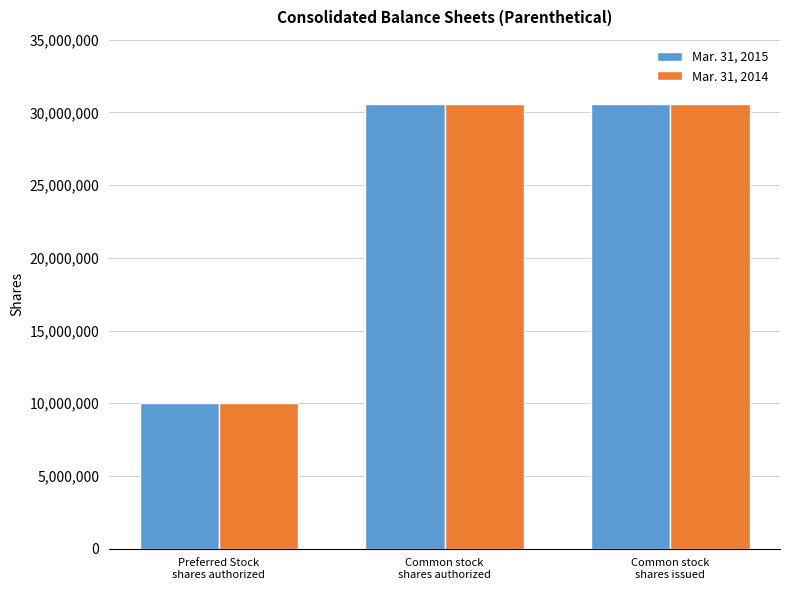

How many distinct data groups are displayed?

2